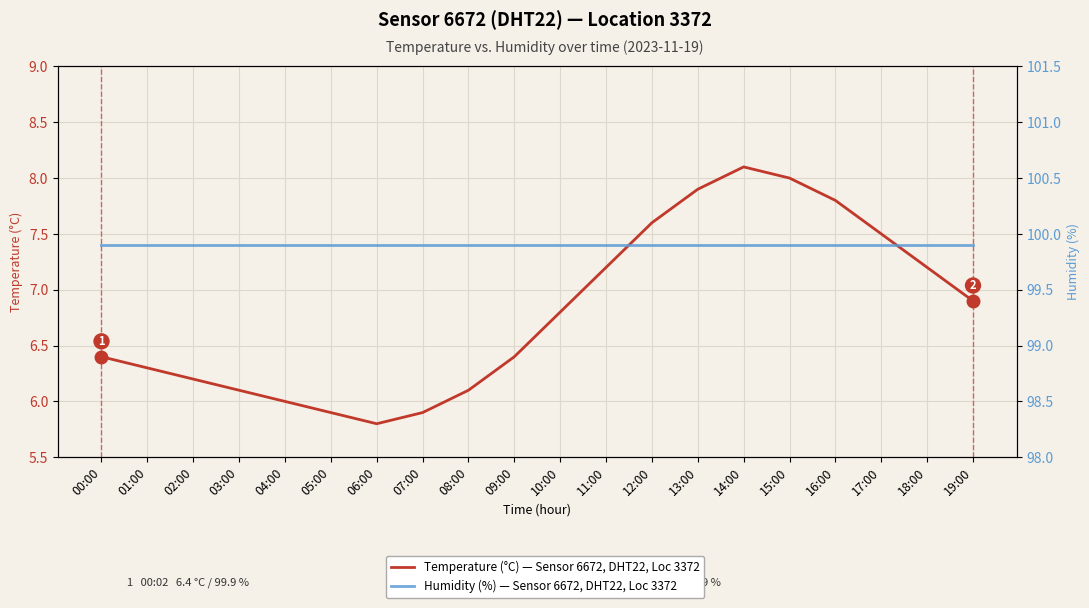

Count the number of categories in the chart.

20